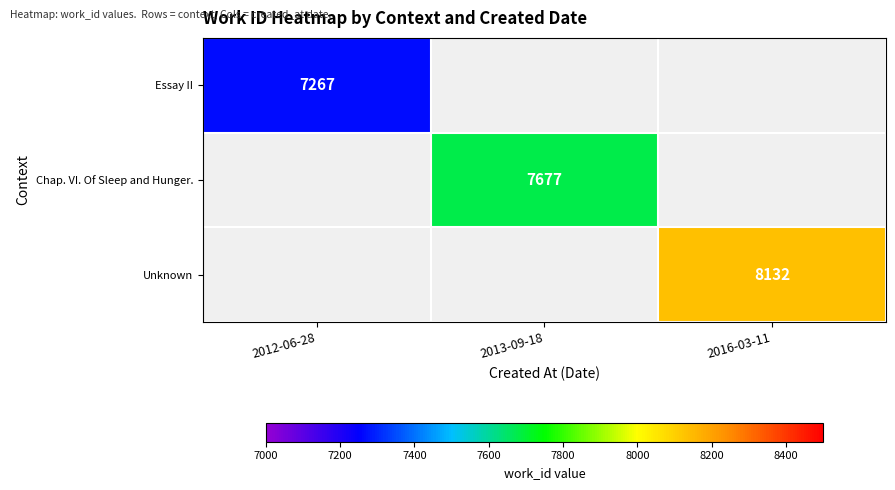

What is the maximum value shown in the chart?

8132.0